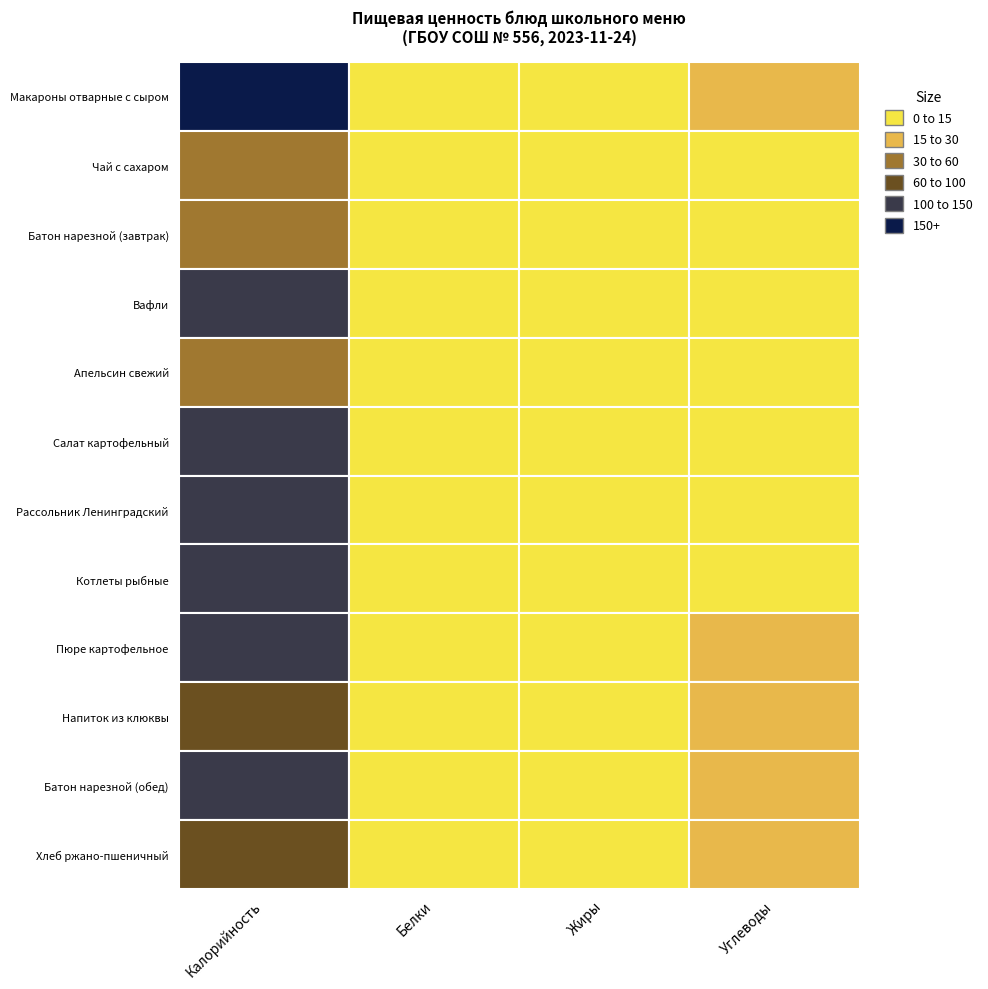

What is the sum of all Котлеты рыбные values?

139.8